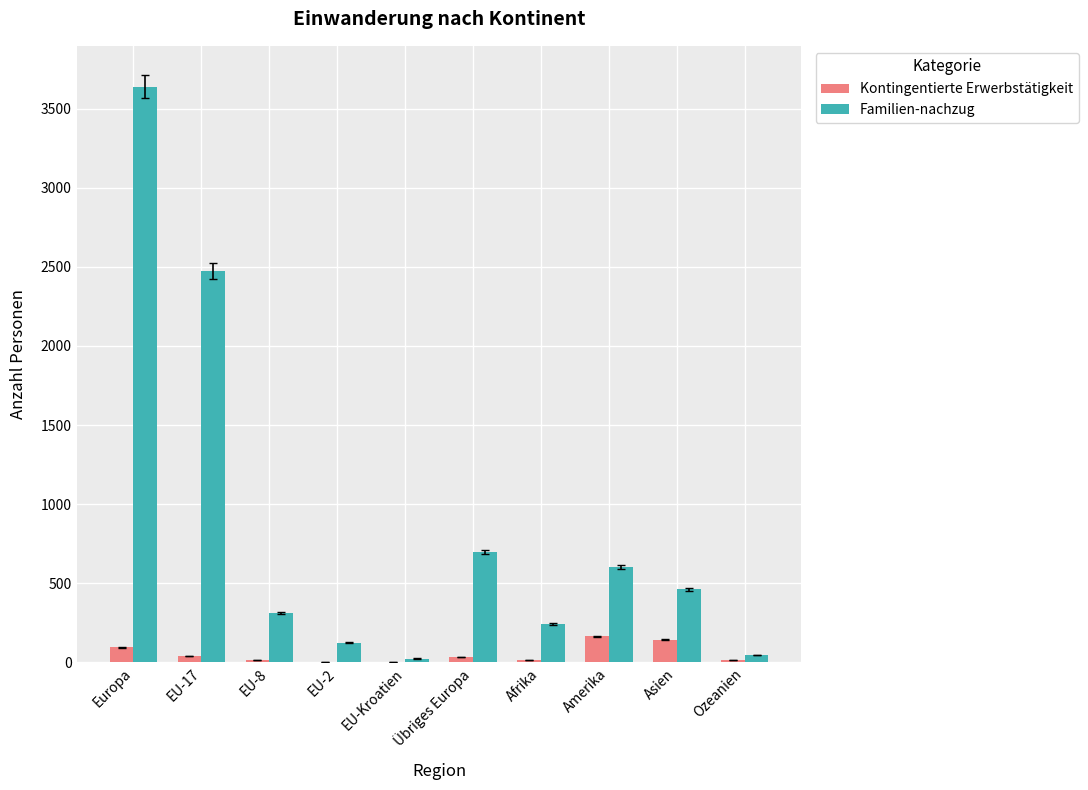

Which label corresponds to the largest value in the chart?

Europa